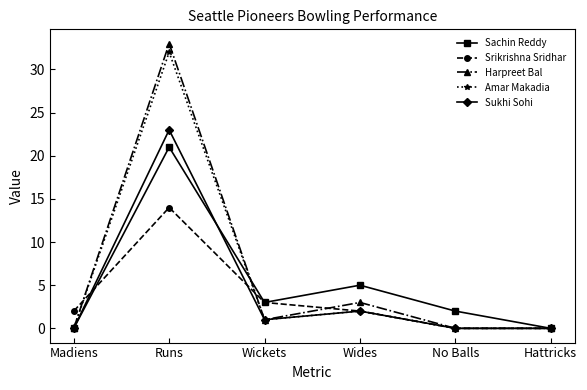

How many data points in Amar Makadia are less than 1?

3